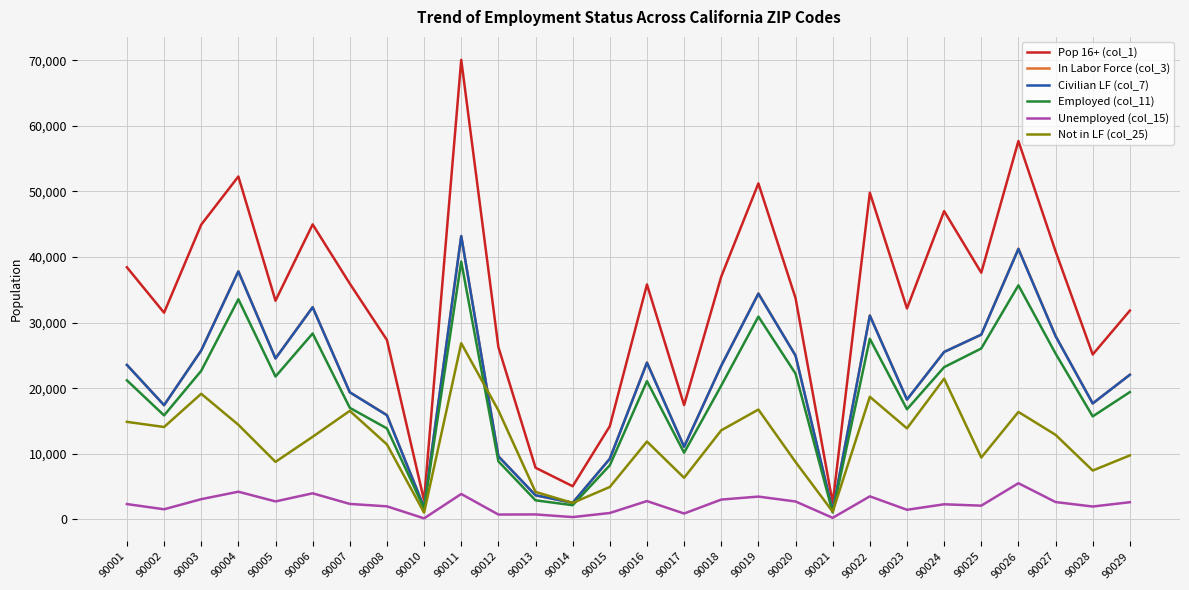

Which series has the widest spread of values?

Pop 16+ (col_1)